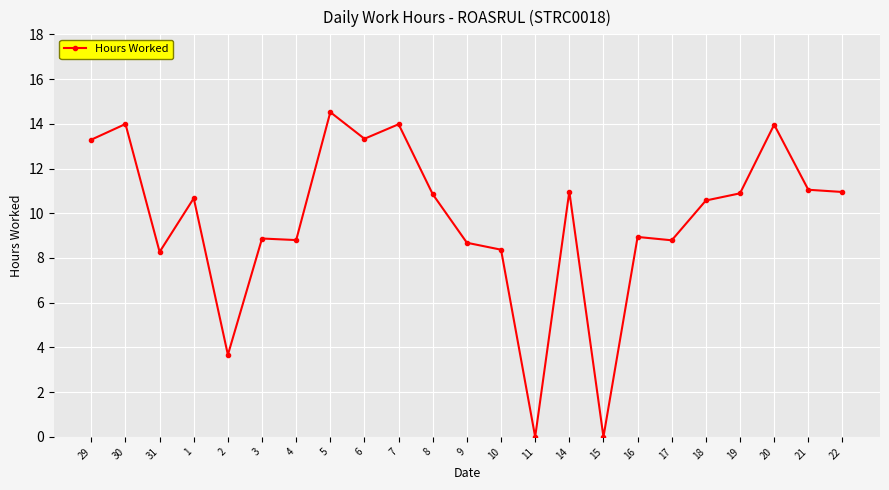

True or false: there are more than 1 points higher than both neighbors.

True